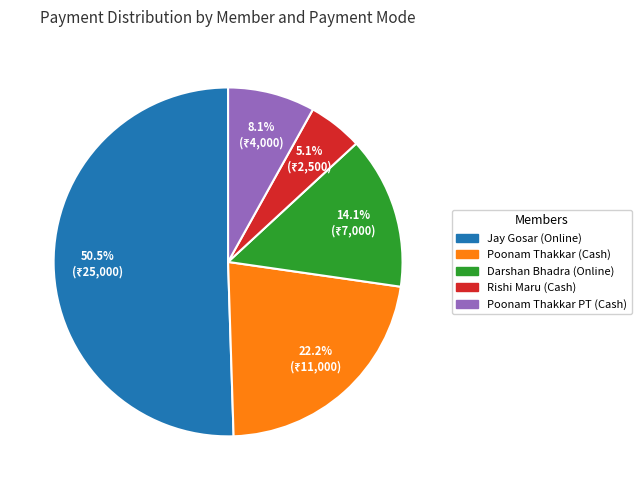

Which has a higher value, Darshan Bhadra (Online) or Jay Gosar (Online)?

Jay Gosar (Online)